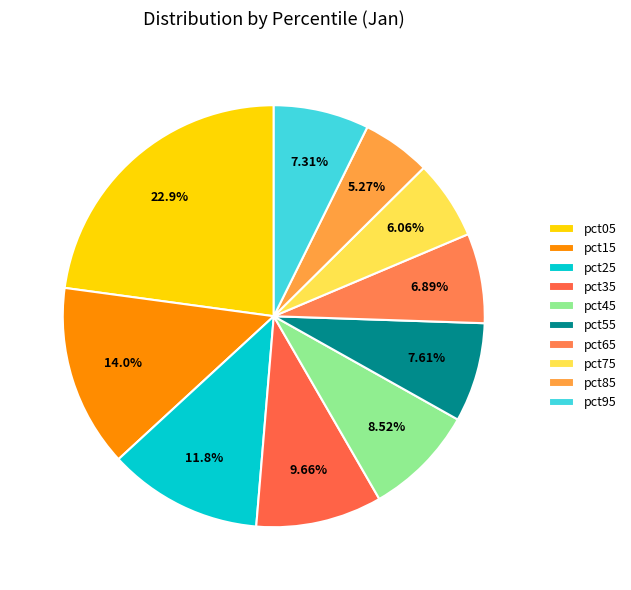

True or false: pct85 accounts for 14% of the total.

False